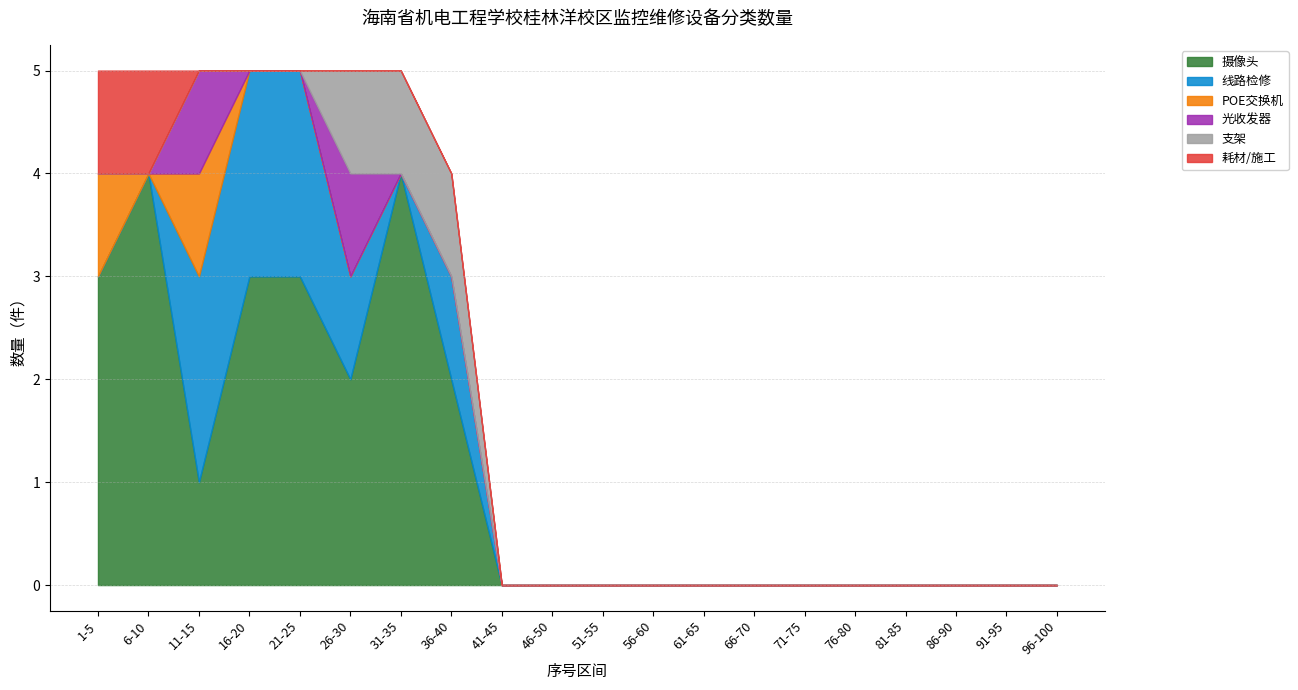

Is it true that 摄像头 equals 3 at 56-60?

False